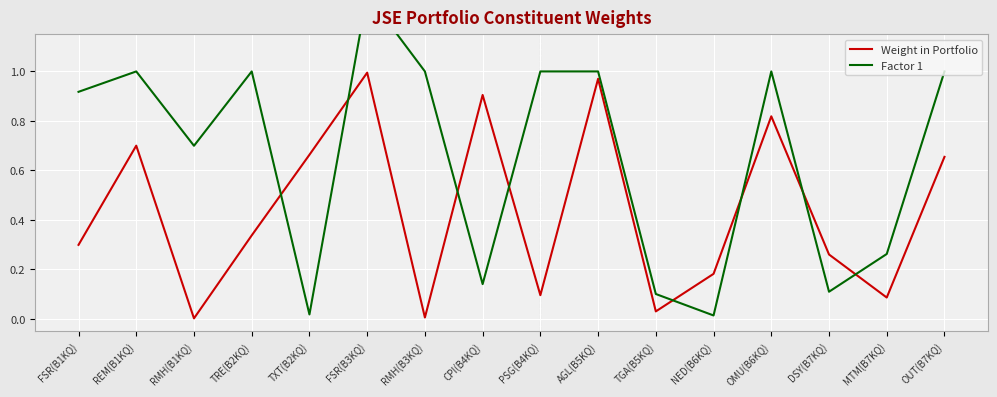

What position from the left is OMU(B6KQ)?

13